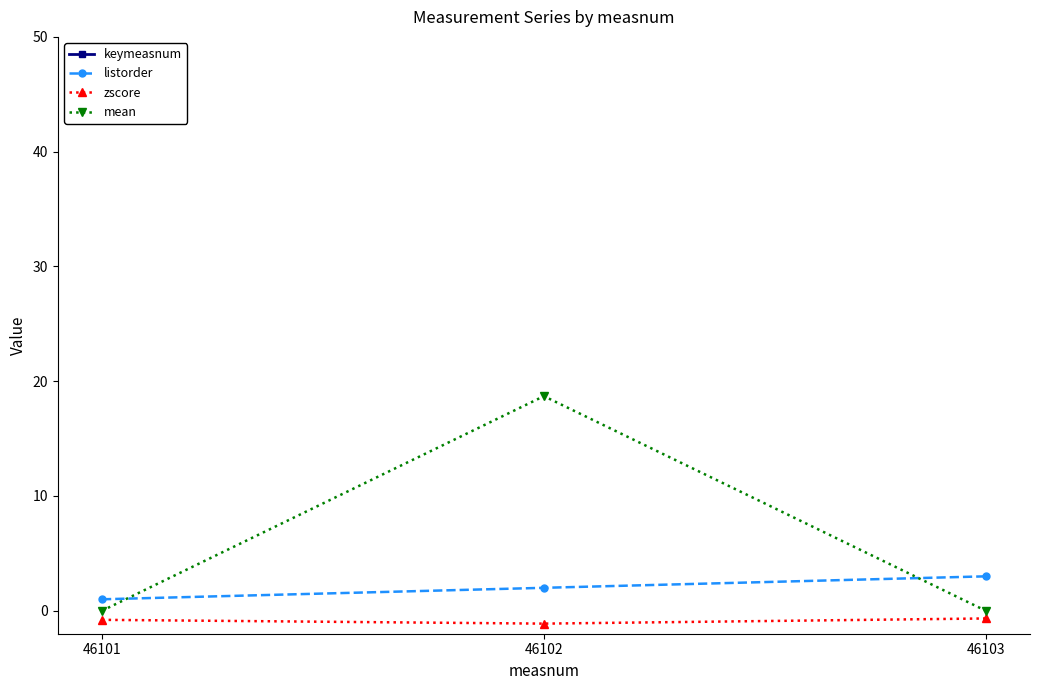

Reading left to right, what are all the values shown in this chart?

keymeasnum: 46101=46101.0	46102=46102.0	46103=46103.0
listorder: 46101=1.0	46102=2.0	46103=3.0
zscore: 46101=-0.8	46102=-1.1	46103=-0.7
mean: 46101=0.0	46102=18.7	46103=0.0